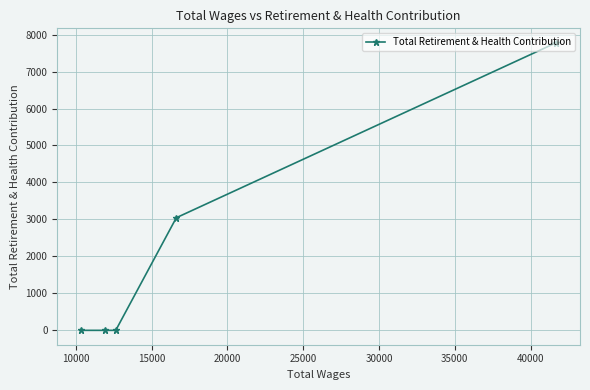

What is the difference between the maximum and minimum values?

7780